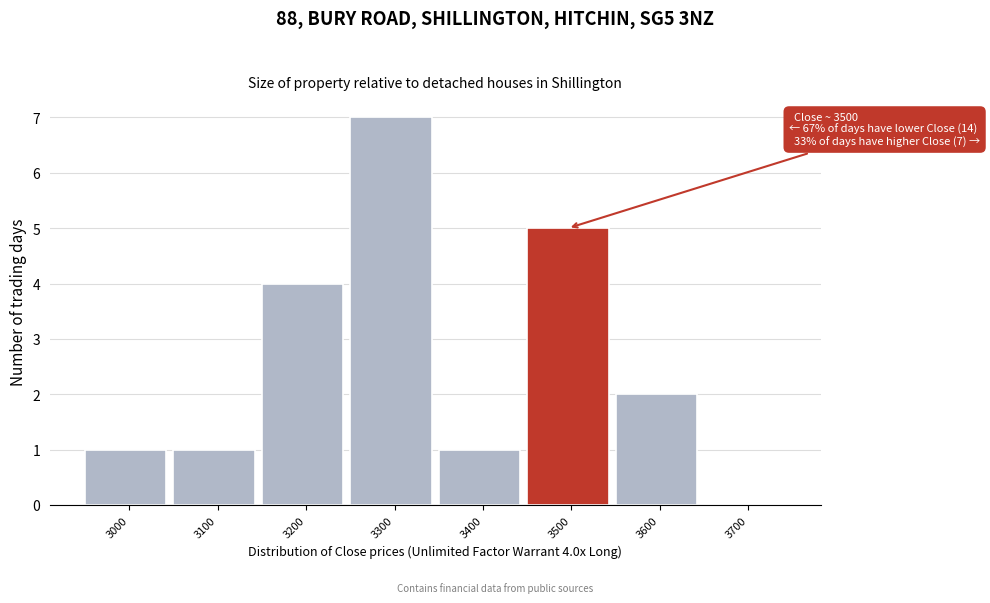

Reading left to right, what are all the values shown in this chart?

3000=1	3100=1	3200=4	3300=7	3400=1	3500=5	3600=2	3700=0